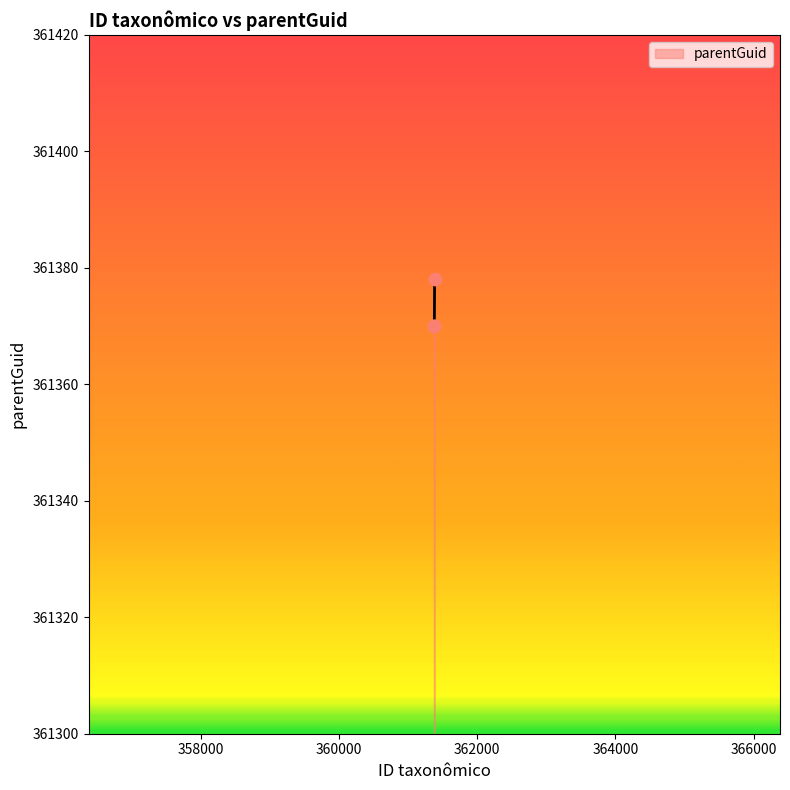

What is the average value?

361373